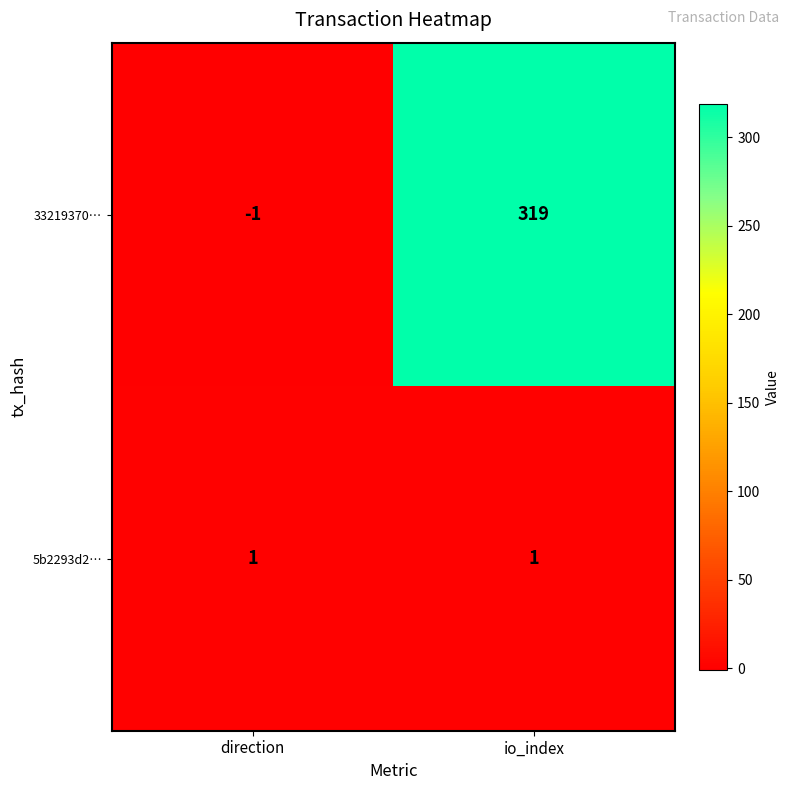

Between direction and io_index, which series saw the biggest shift?

33219370…